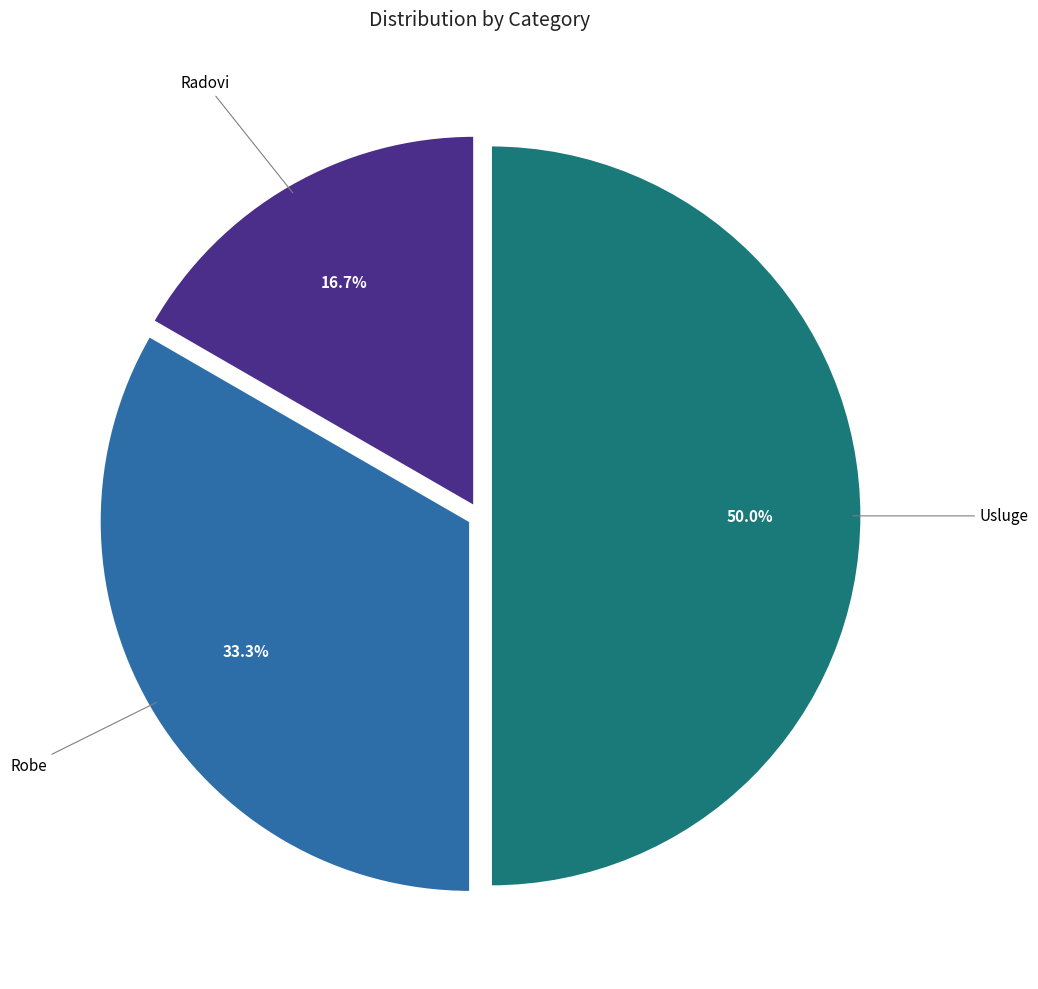

How many slices are in this pie chart?

3